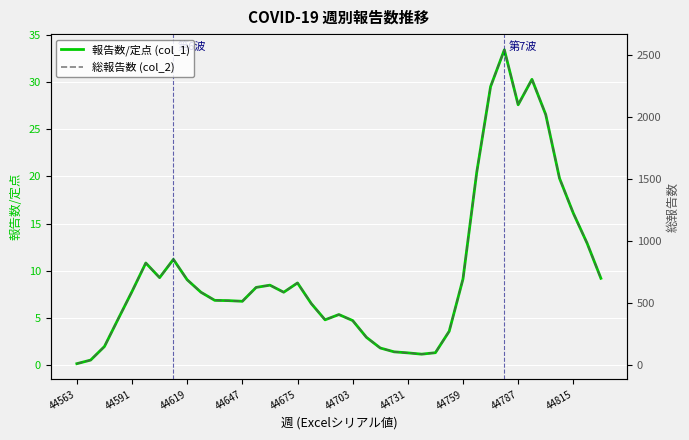

Count the number of data series in this chart.

2